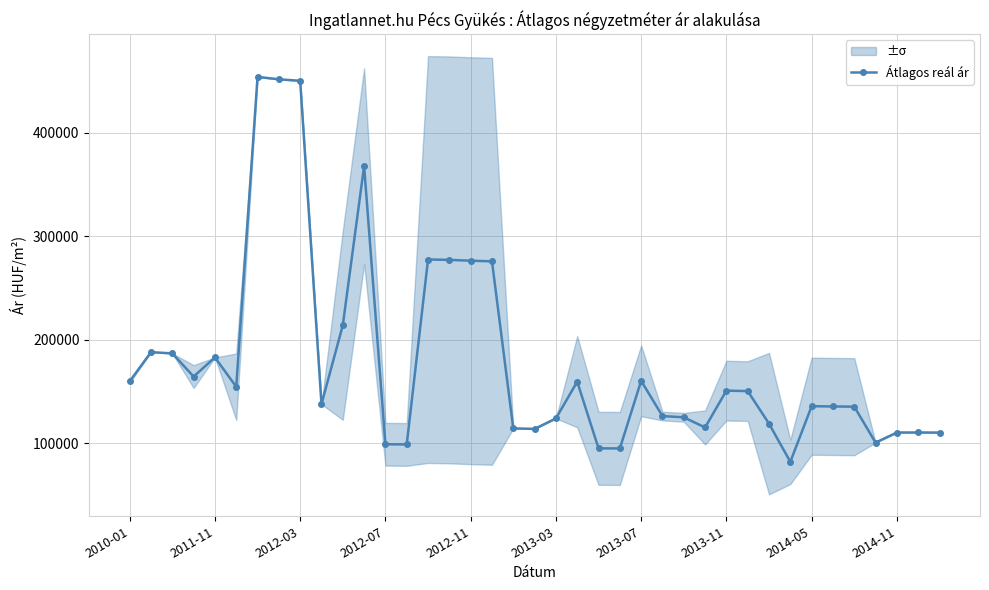

The value at 31 is 140523. True or false?

False